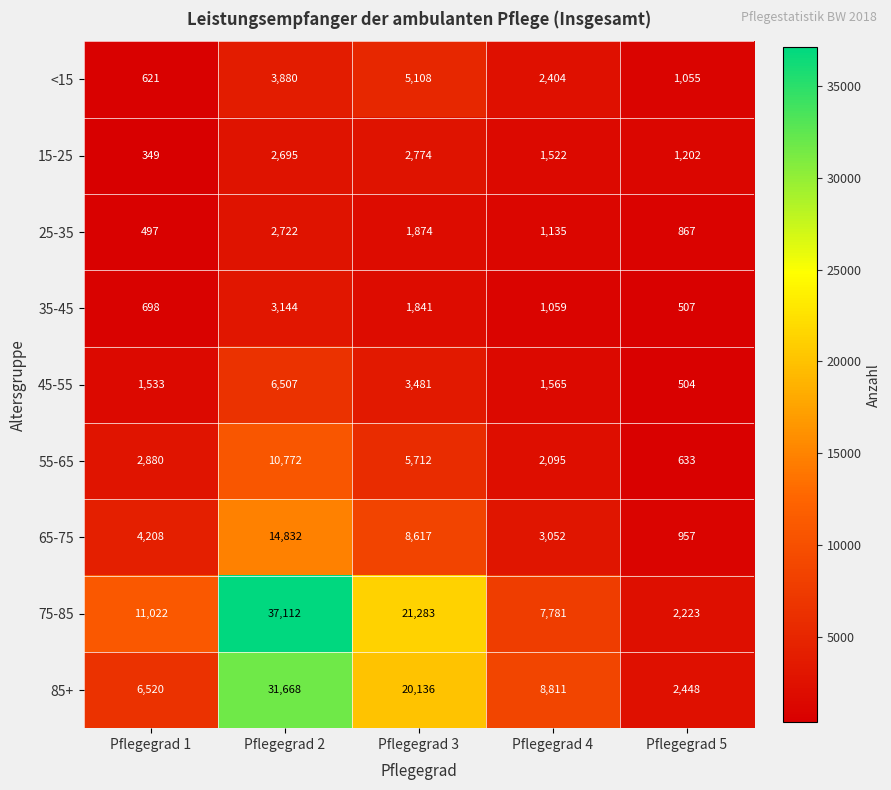

At which category is the sum across all series the highest?

Pflegegrad 2